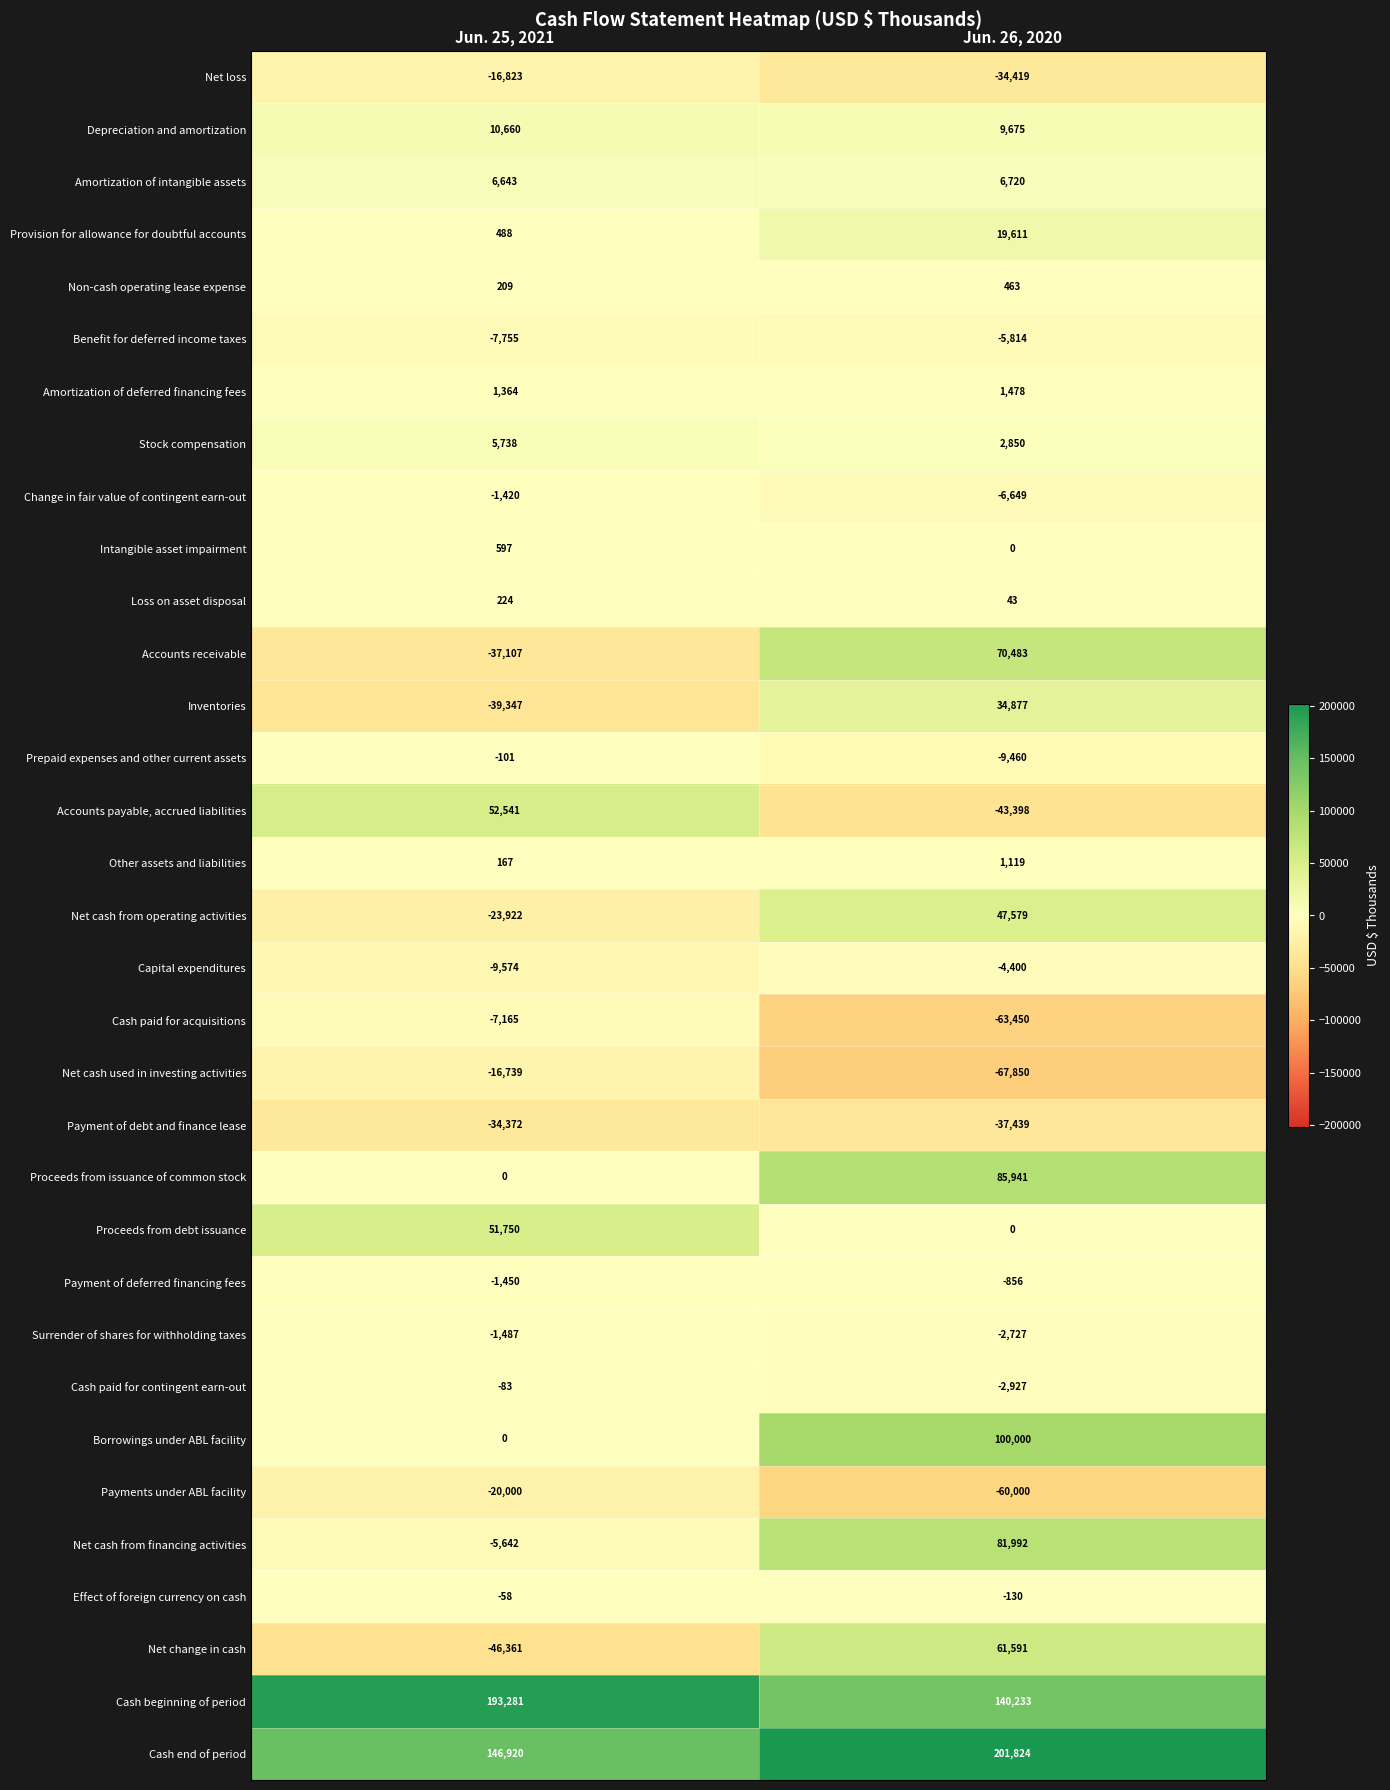

Where is Effect of foreign currency on cash nearest to the value -94?

Jun. 25, 2021